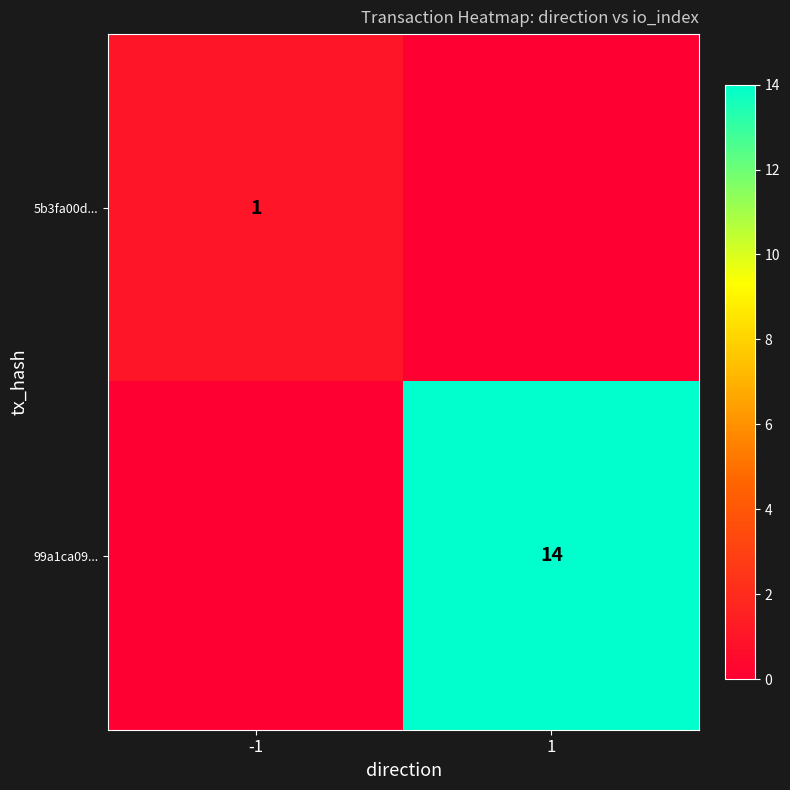

Between 1 and -1, which is larger?

-1